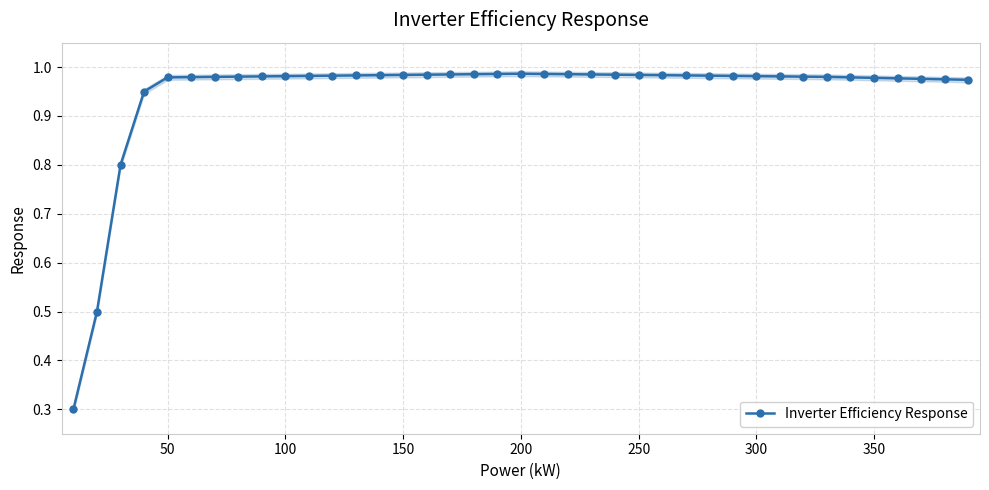

How many lines are shown in the chart?

1